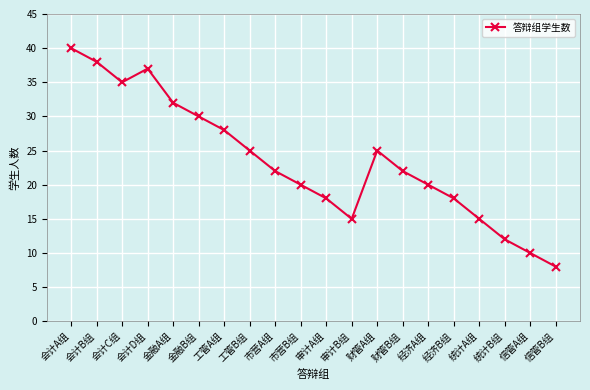

What is the minimum value shown in the chart?

8